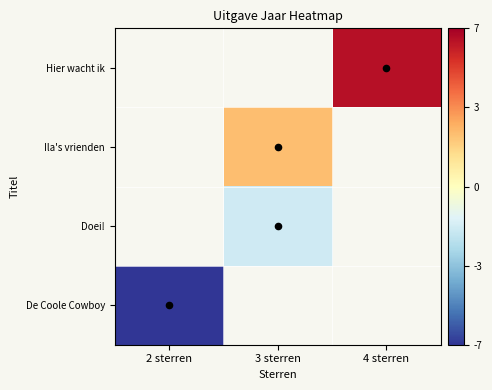

Which category has the lowest value across all series?

2 sterren